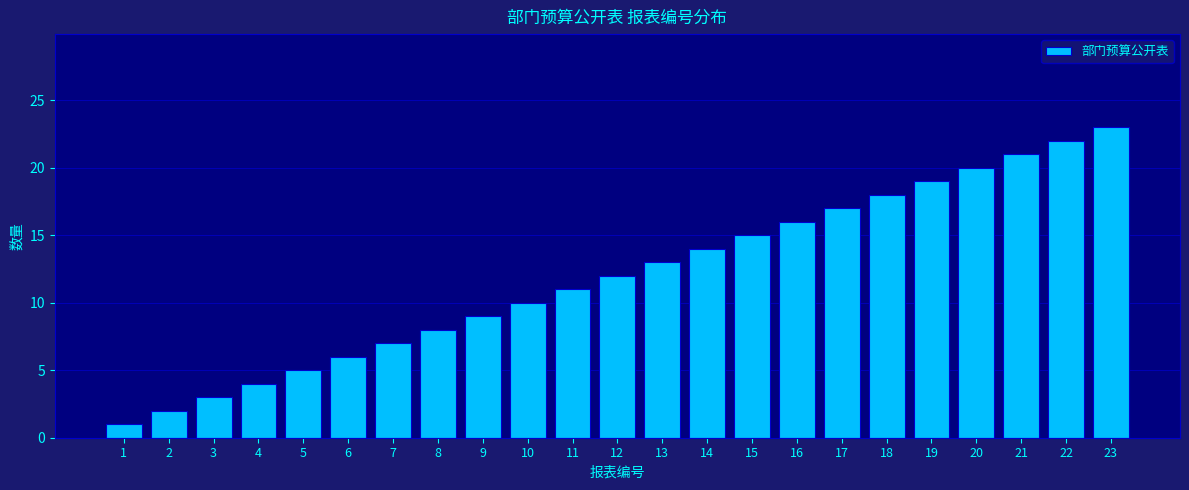

Which label corresponds to the largest value in the chart?

23